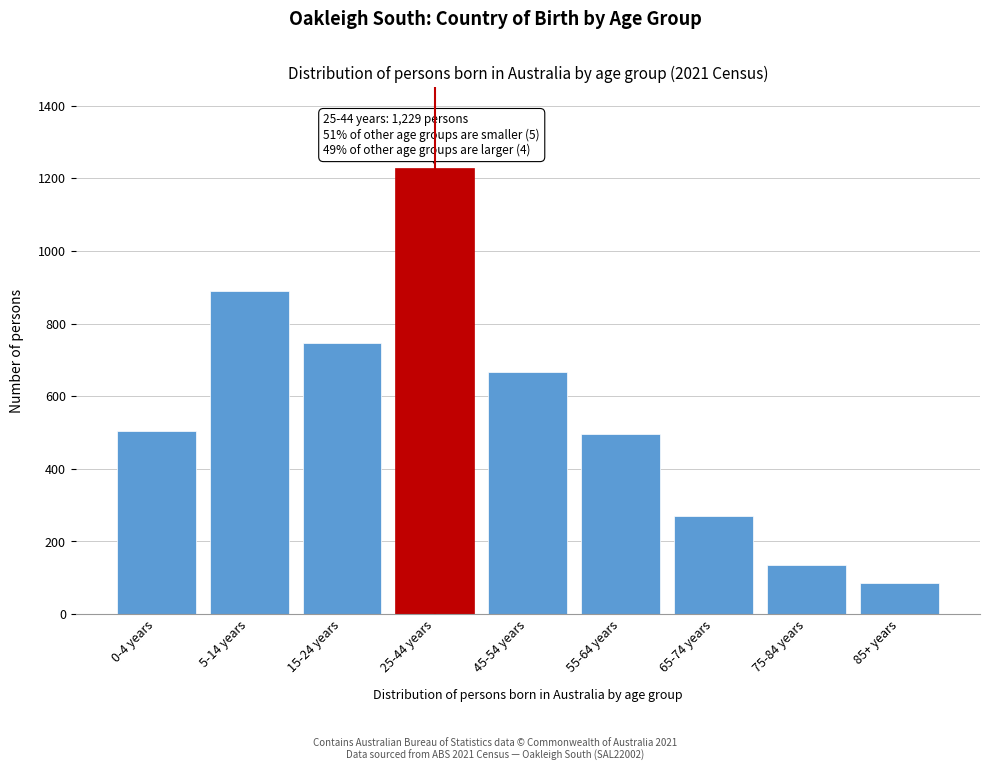

Reading left to right, what are all the values shown in this chart?

0-4 years=505	5-14 years=890	15-24 years=746	25-44 years=1229	45-54 years=667	55-64 years=497	65-74 years=269	75-84 years=135	85+ years=85